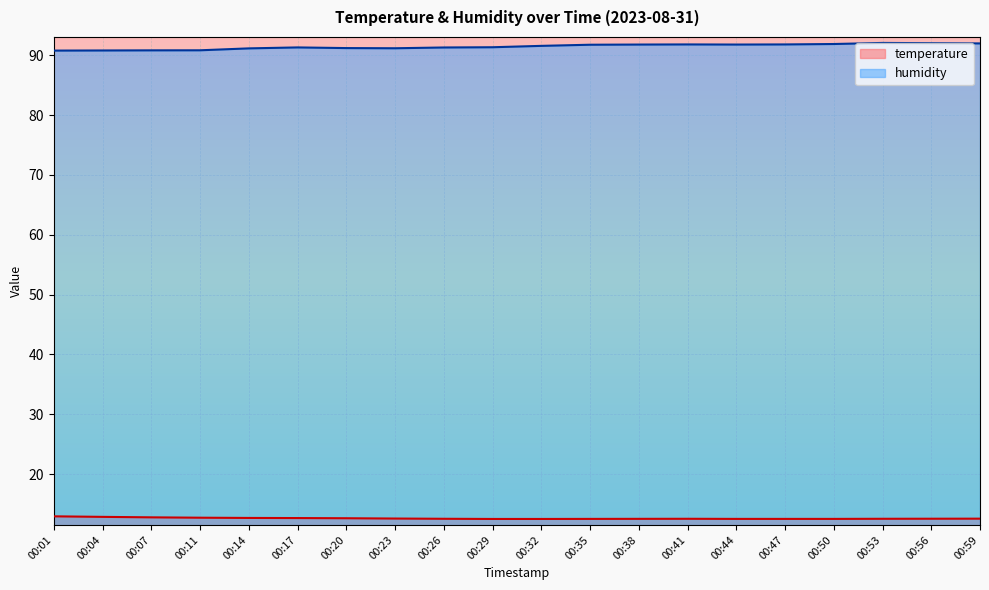

At 00:50, list the series in order from smallest to largest.

temperature, humidity